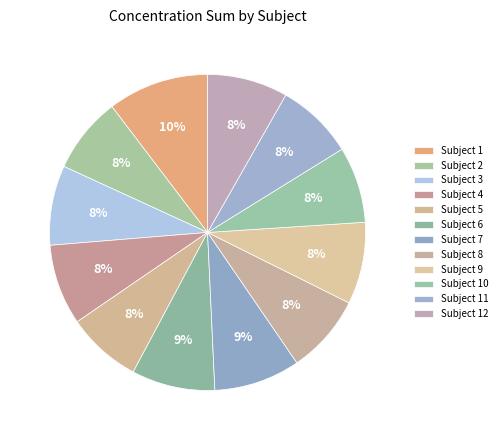

How many segments does this pie chart have?

12